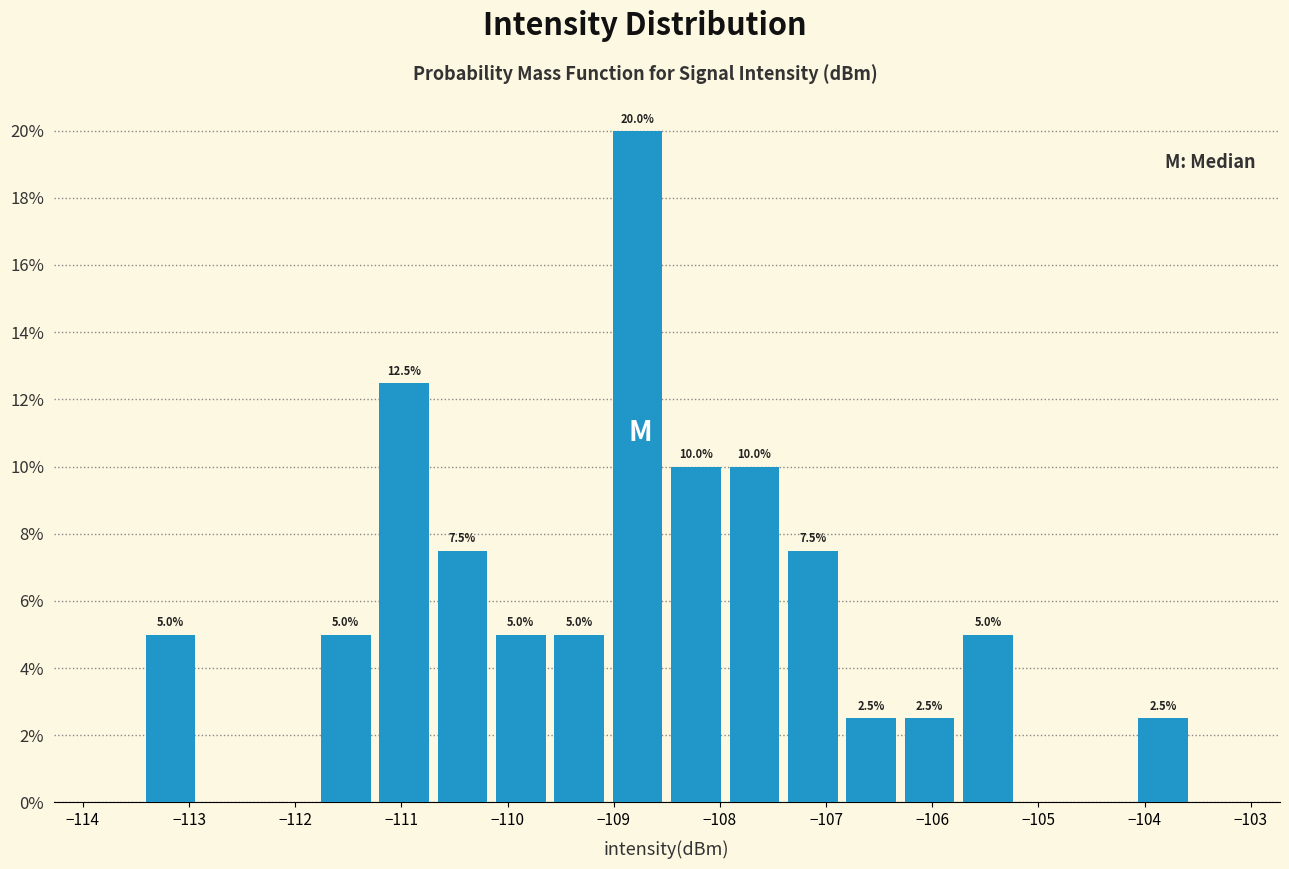

Which range on the x-axis has the tallest bar?

-109.05 to -108.50